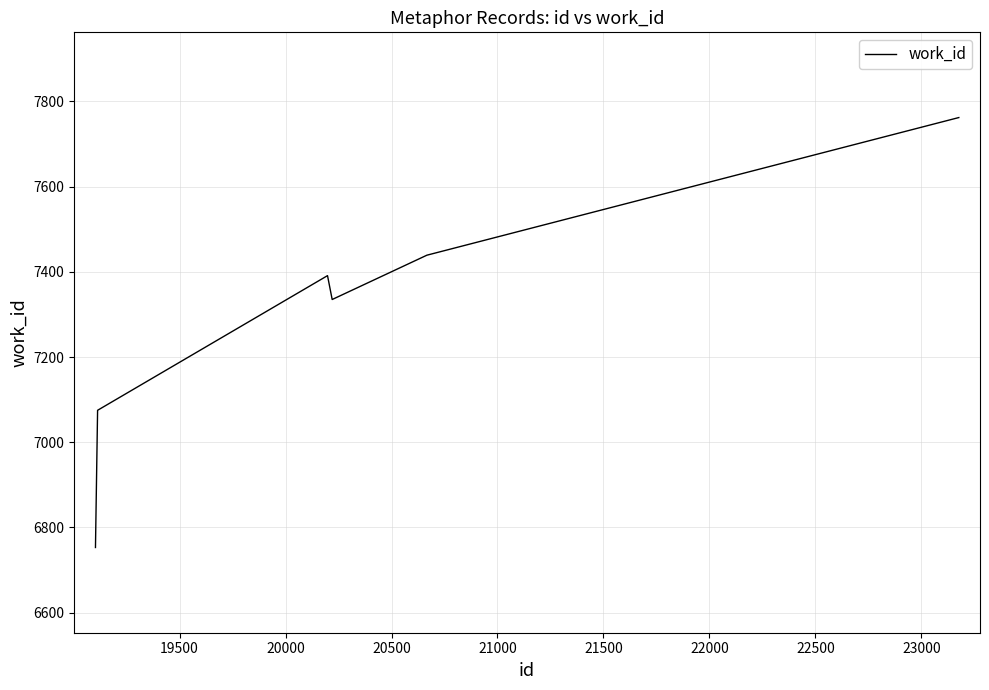

What is the difference between the second highest and second lowest values?

364